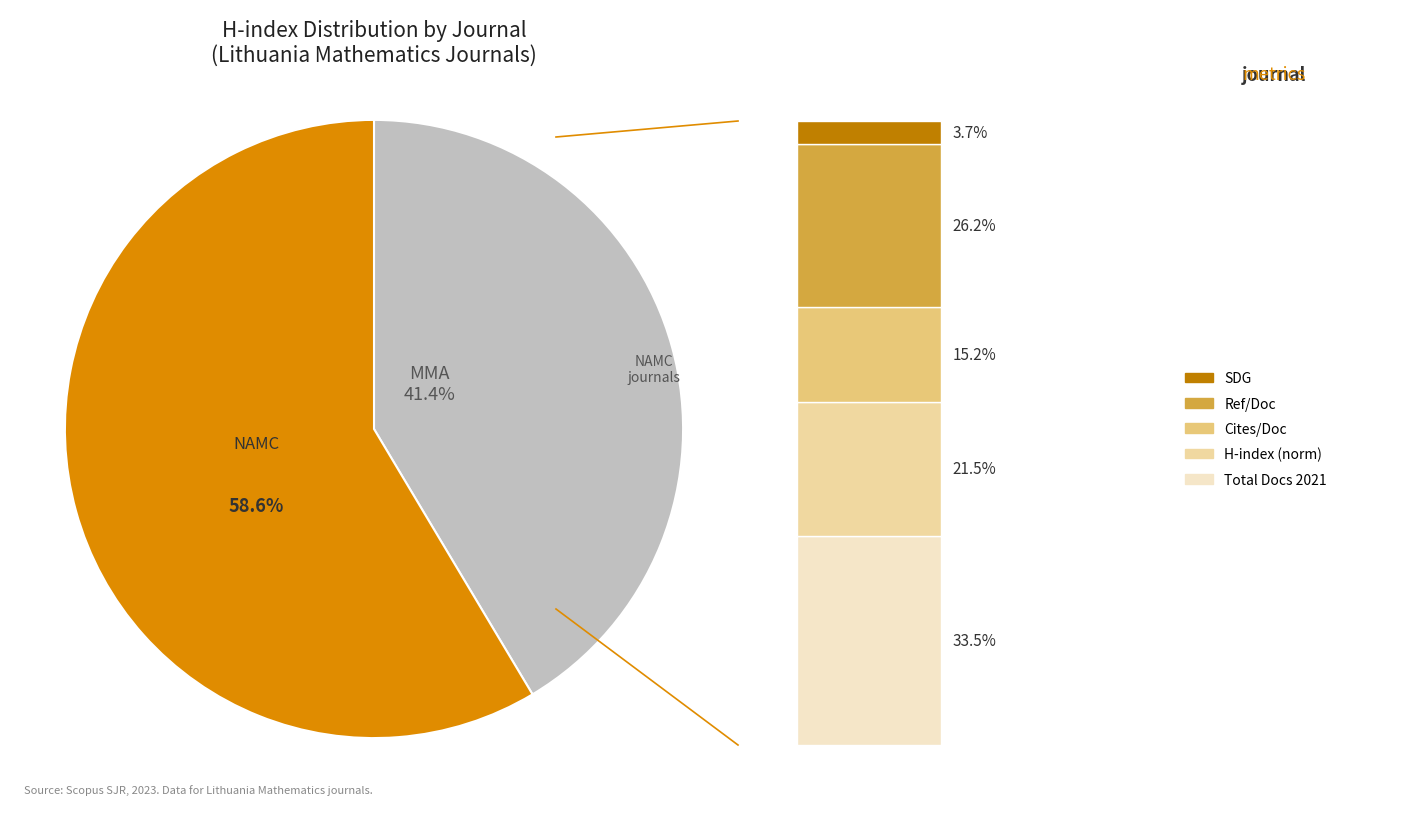

What portion of the pie excludes Mathematical Modelling and Analysis?

58.6%